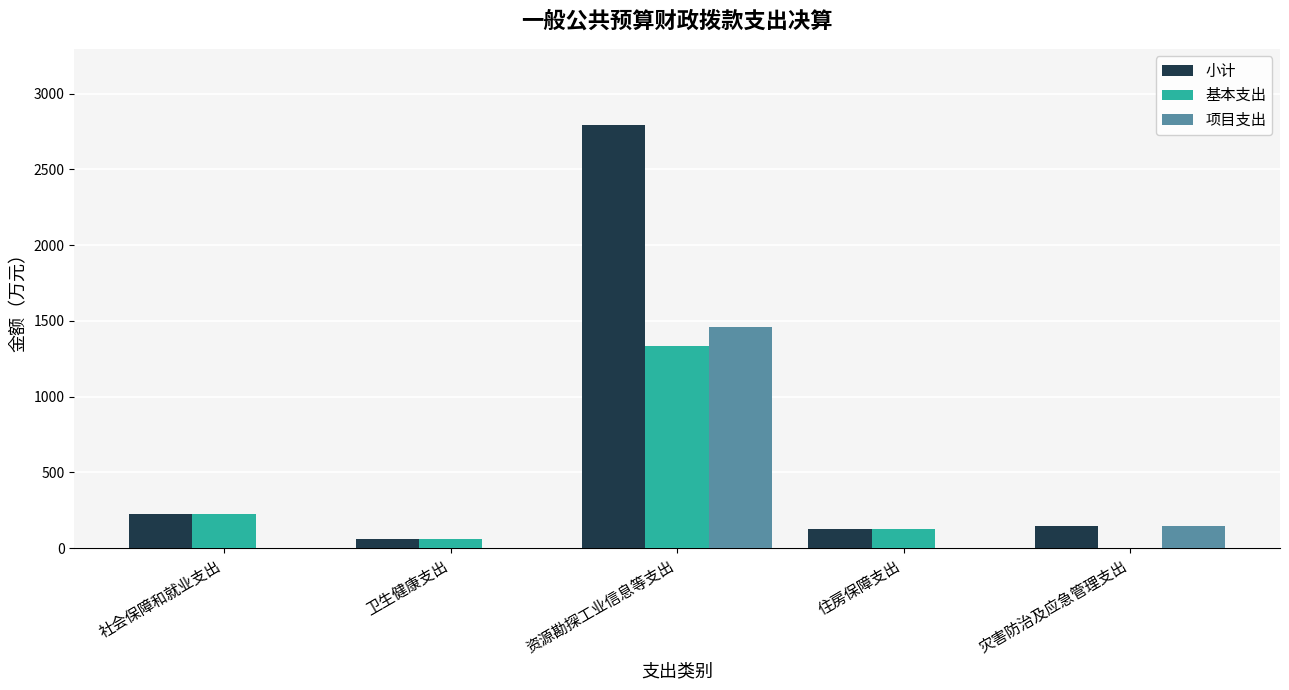

Reading right to left, extract all data points from this chart.

小计: 灾害防治及应急管理支出=147.0	住房保障支出=124.6	资源勘探工业信息等支出=2792.8	卫生健康支出=60.5	社会保障和就业支出=222.8
基本支出: 灾害防治及应急管理支出=0.0	住房保障支出=124.6	资源勘探工业信息等支出=1333.2	卫生健康支出=60.5	社会保障和就业支出=222.8
项目支出: 灾害防治及应急管理支出=147.0	住房保障支出=0.0	资源勘探工业信息等支出=1459.6	卫生健康支出=0.0	社会保障和就业支出=0.0